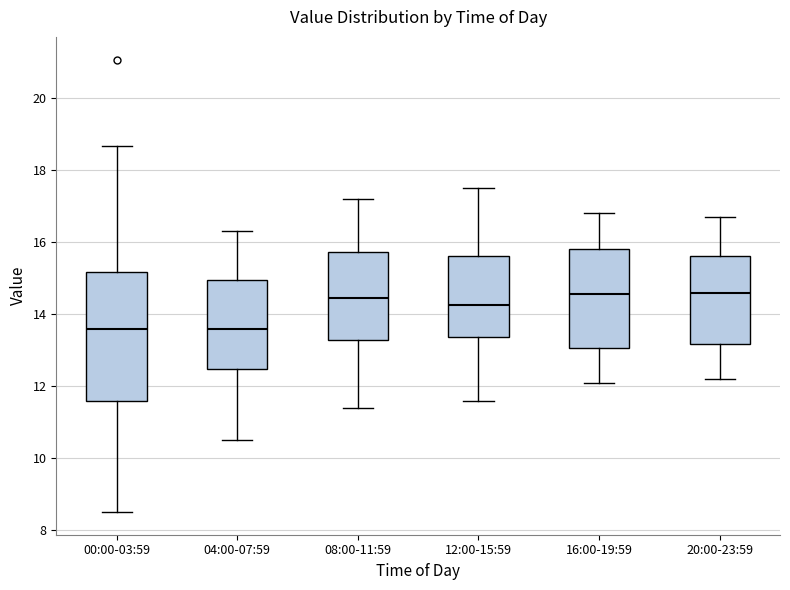

Reading left to right, read every box against the y-axis: the position of its median line, the range the box covers, and the ends of its whiskers. The values are not printed on the chart, so give them approximately, as read against the axis.

00:00-03:59: median 13.6, box 11.6 to 15.2, whiskers 8.6 to 18.6
04:00-07:59: median 13.6, box 12.4 to 15.0, whiskers 10.6 to 16.4
08:00-11:59: median 14.4, box 13.2 to 15.8, whiskers 11.4 to 17.2
12:00-15:59: median 14.2, box 13.4 to 15.6, whiskers 11.6 to 17.6
16:00-19:59: median 14.6, box 13.0 to 15.8, whiskers 12.2 to 16.8
20:00-23:59: median 14.6, box 13.2 to 15.6, whiskers 12.2 to 16.8